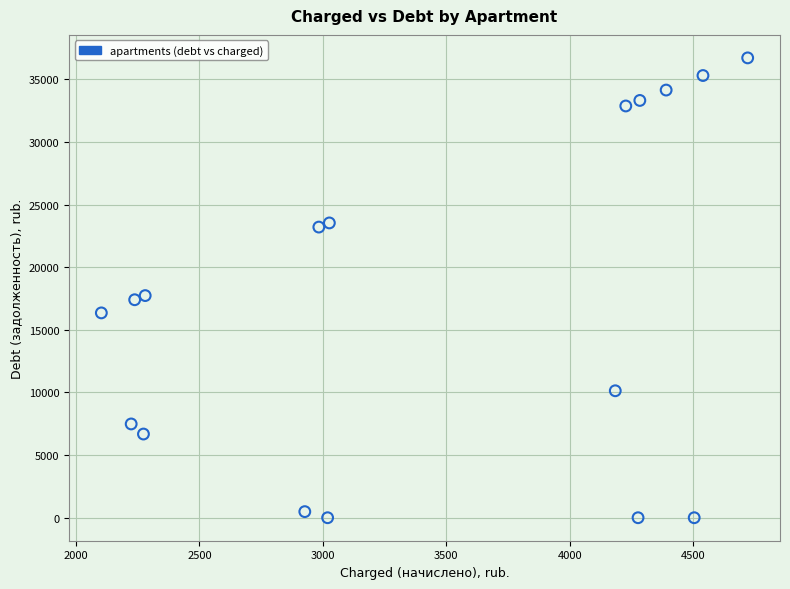

What is the range of Y values (max minus min)?

36720.3